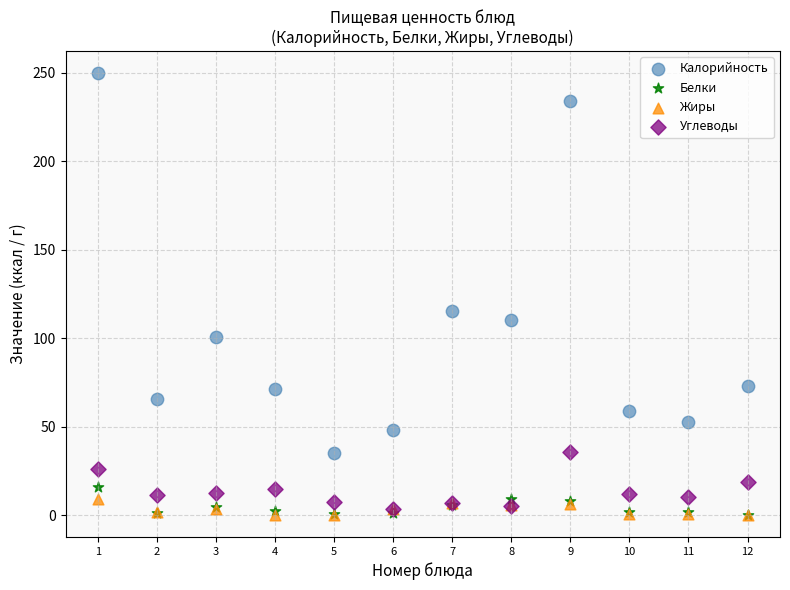

Across all series, what Y value is closest to 124?

115.3